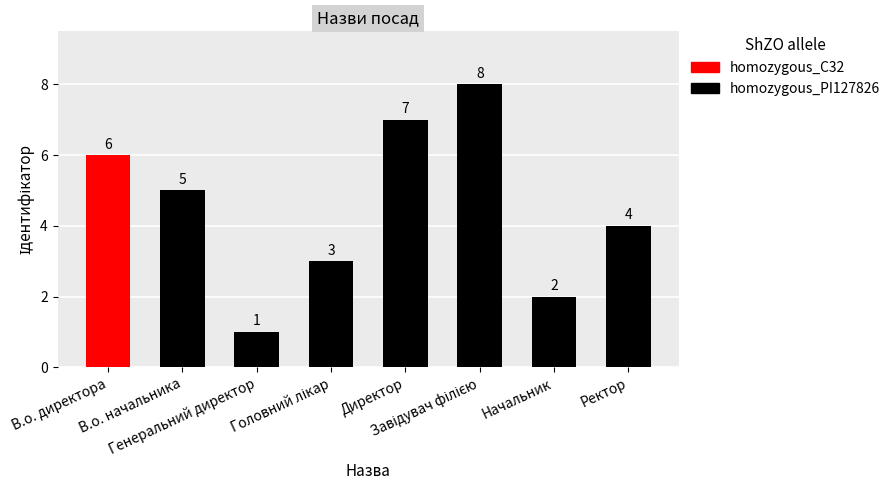

Is it true that the value at Директор is 3?

False